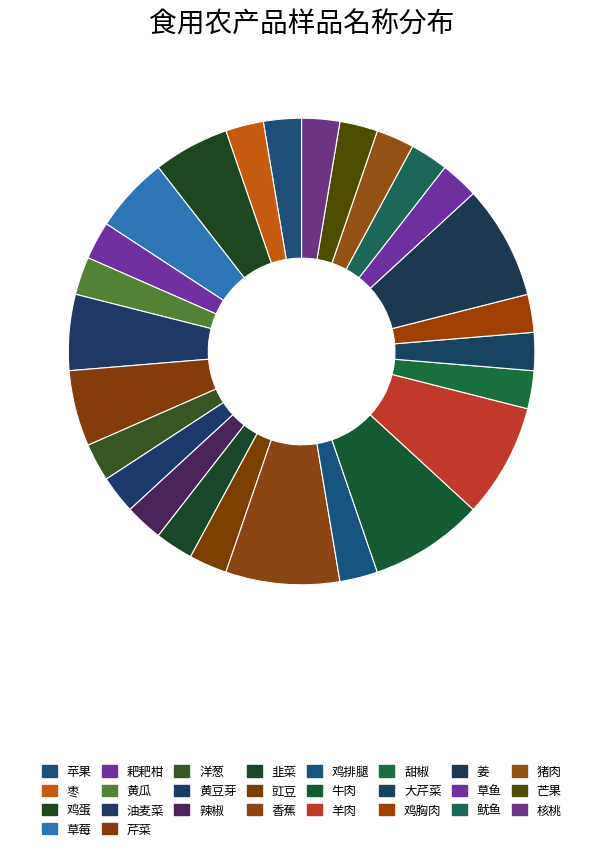

To the nearest percent, what is the difference between the largest and smallest slice percentages?

5%